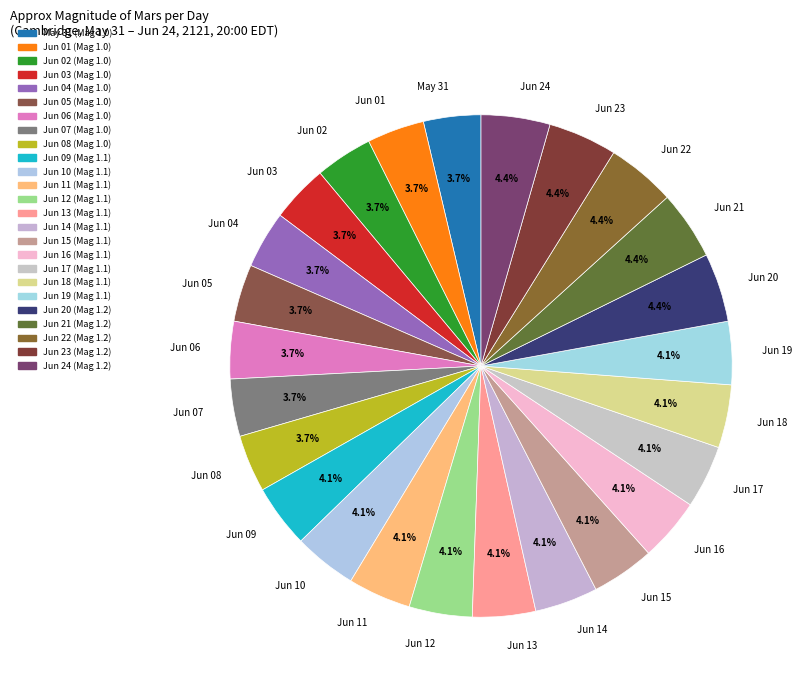

To the nearest percent, what is the average slice percentage?

4%